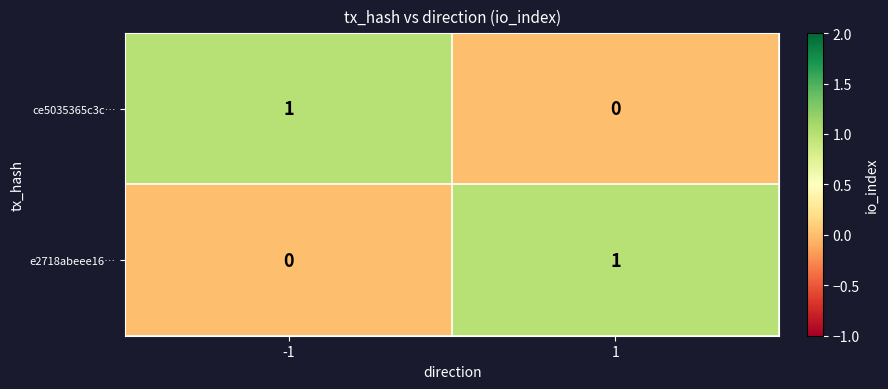

Rank the series at 1 from lowest to highest value.

ce5035365c3c…, e2718abeee16…